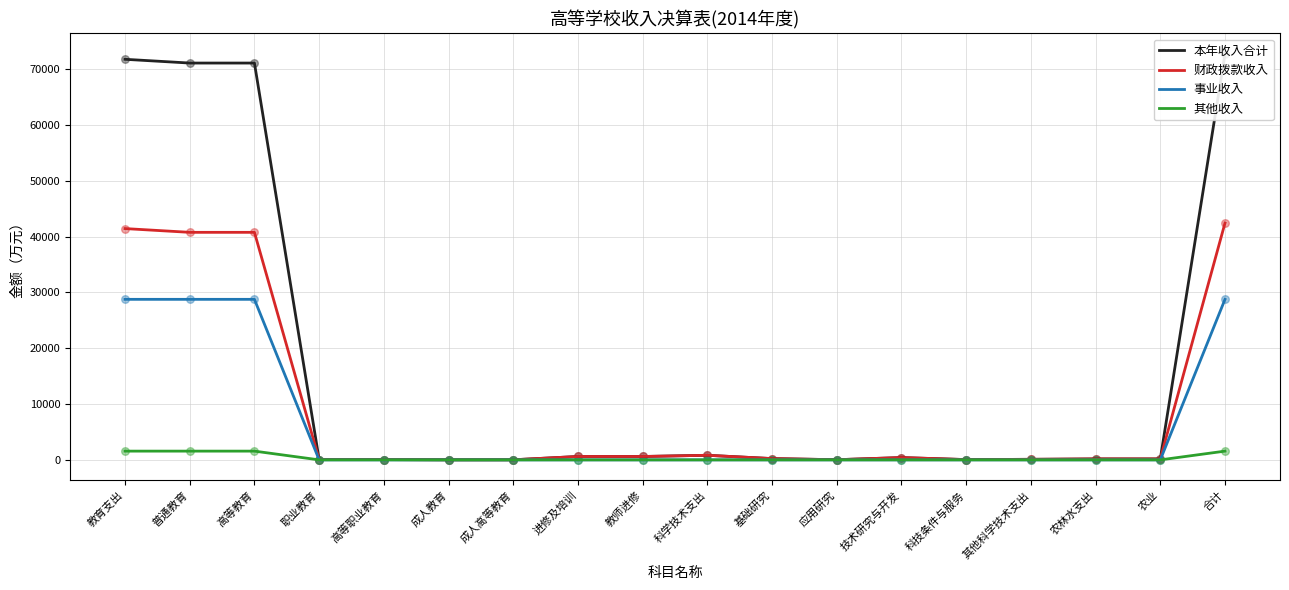

At how many categories does at least one series exceed 63280?

4